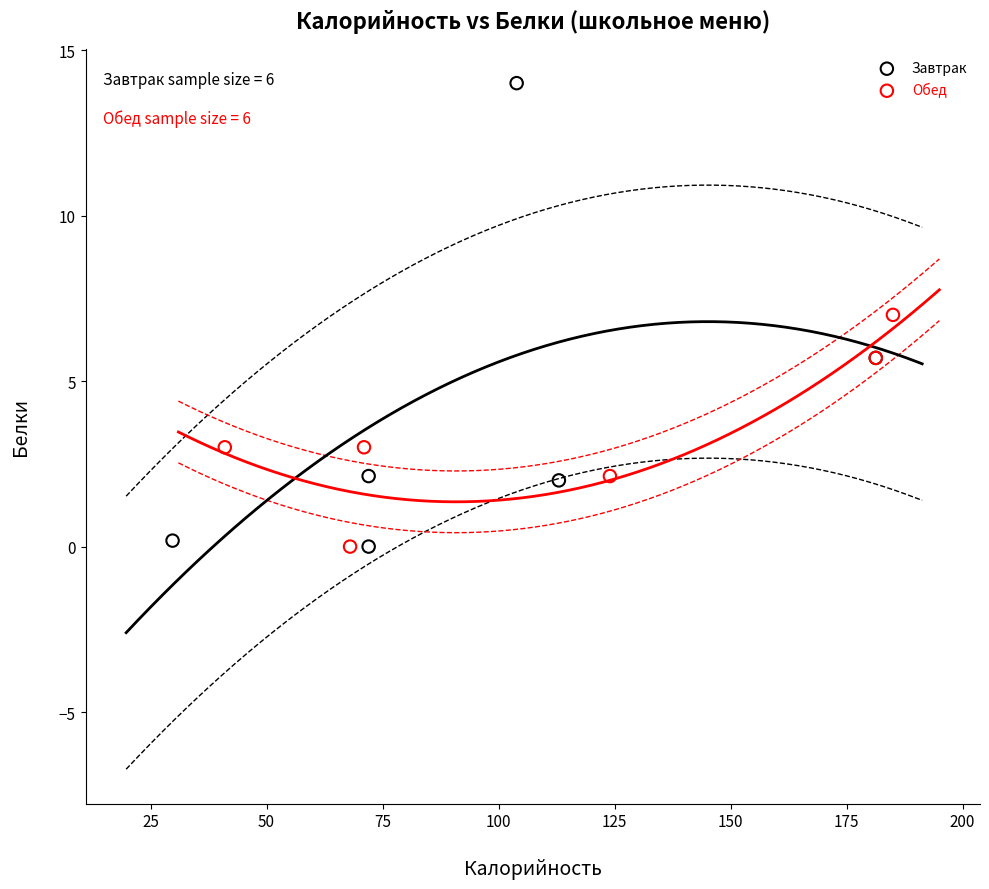

What are all the series names shown in the legend?

Завтрак, Обед